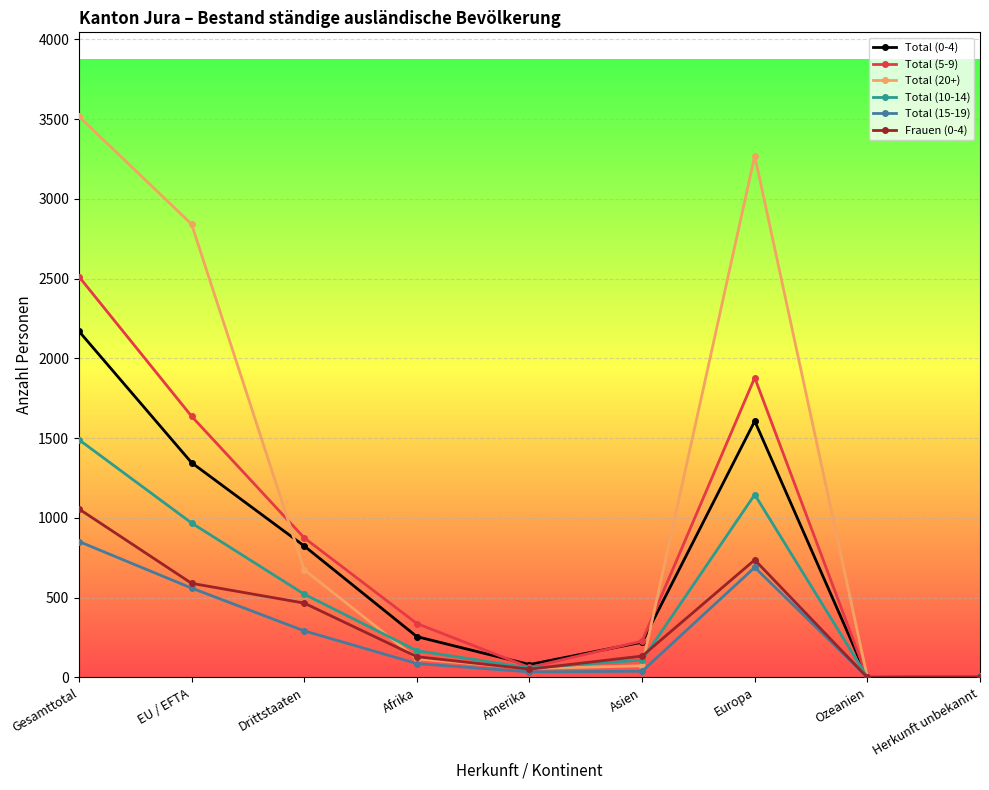

How many categories are shown in the chart?

9